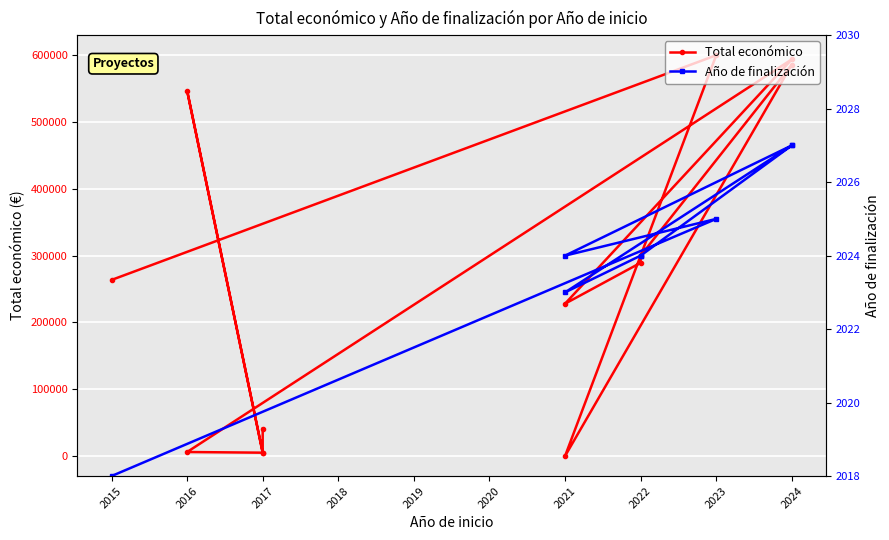

How many lines are shown in the chart?

2